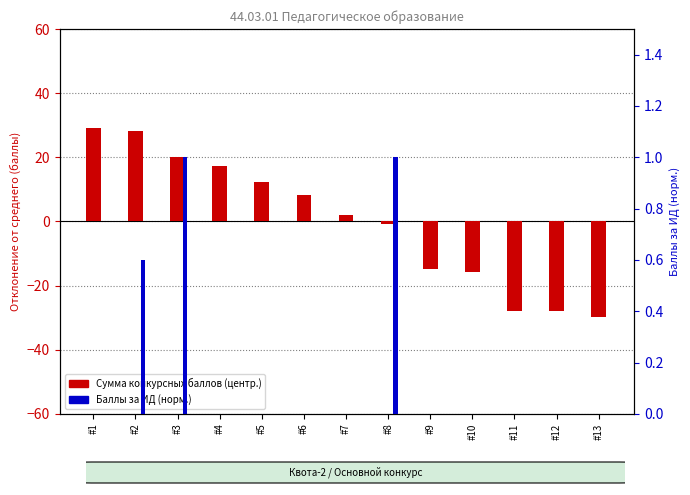

The Баллы за ИД (норм.) series shows 1.0 at #8. True or false?

True